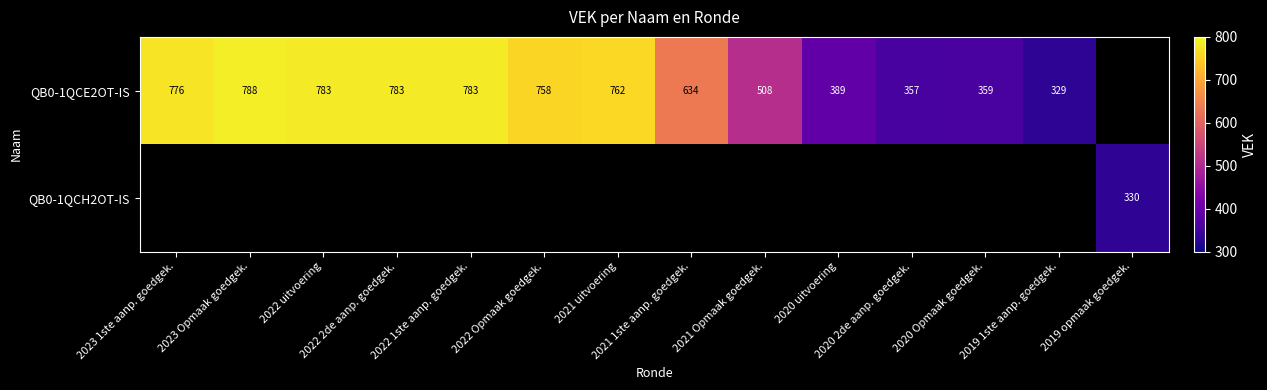

Read the QB0-1QCE2OT-IS value at 2021 Opmaak goedgek..

508.0